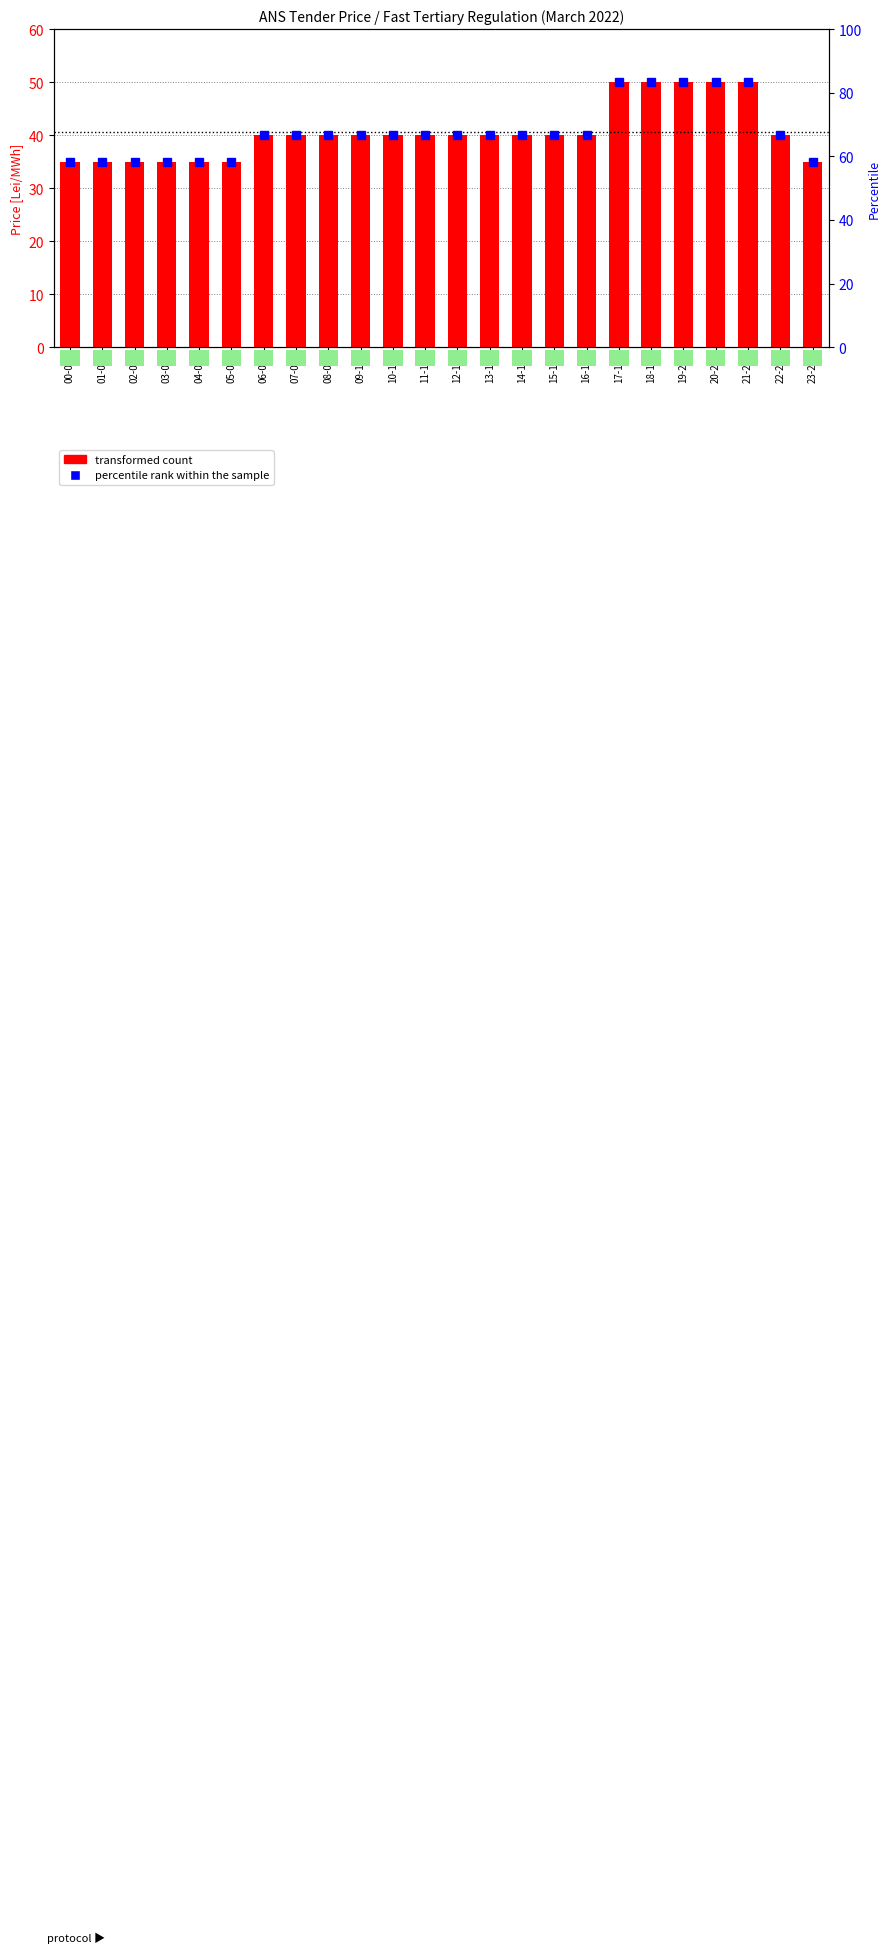

How many values are below 40?

7